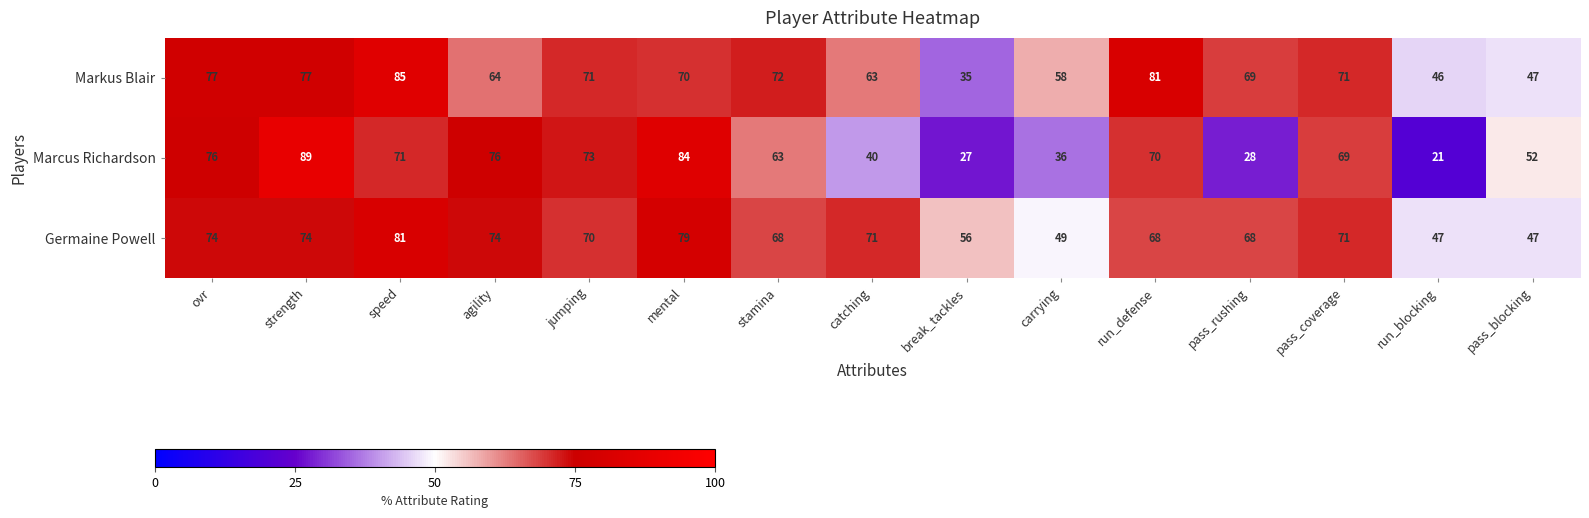

At which label is Markus Blair closest to 60?

carrying